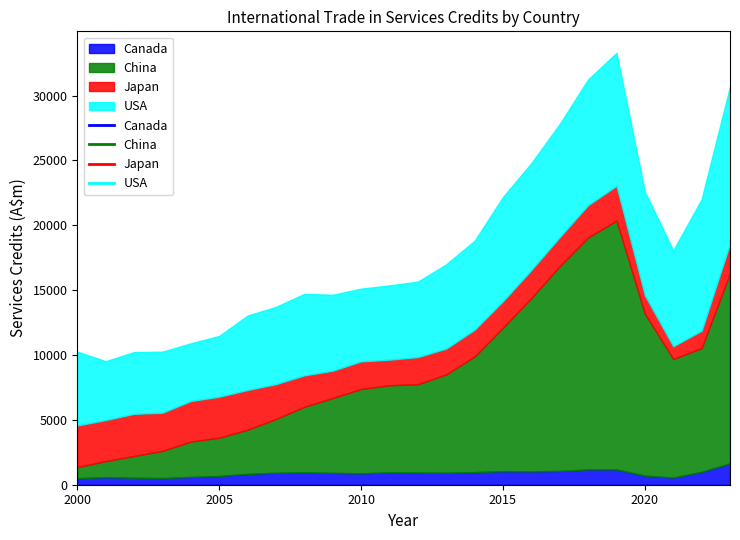

Reading right to left, transcribe all the data shown in this chart.

Canada: 2023=1647	2022=991	2021=552	2020=701	2019=1180	2018=1180	2017=1062	2016=1029	2015=1041	2014=969	2013=920	2012=937	2011=949	2010=877	2009=913	2008=951	2007=920	2006=838	2005=676	2004=600	2003=511	2002=536	2001=579	2000=503
China: 2023=14651	2022=9550	2021=9145	2020=12490	2019=19186	2018=17885	2017=15789	2016=13372	2015=11067	2014=8915	2013=7587	2012=6809	2011=6721	2010=6504	2009=5772	2008=5060	2007=4149	2006=3402	2005=2952	2004=2728	2003=2101	2002=1682	2001=1243	2000=851
Japan: 2023=2289	2022=1334	2021=977	2020=1408	2019=2676	2018=2494	2017=2238	2016=2160	2015=2043	2014=2065	2013=1988	2012=2098	2011=1973	2010=2131	2009=2107	2008=2421	2007=2690	2006=3067	2005=3157	2004=3128	2003=2939	2002=3248	2001=3167	2000=3215
USA: 2023=12114	2022=10138	2021=7397	2020=7993	2019=10248	2018=9686	2017=8727	2016=8237	2015=8033	2014=6861	2013=6497	2012=5812	2011=5727	2010=5603	2009=5852	2008=6281	2007=5954	2006=5733	2005=4685	2004=4447	2003=4707	2002=4762	2001=4536	2000=5697